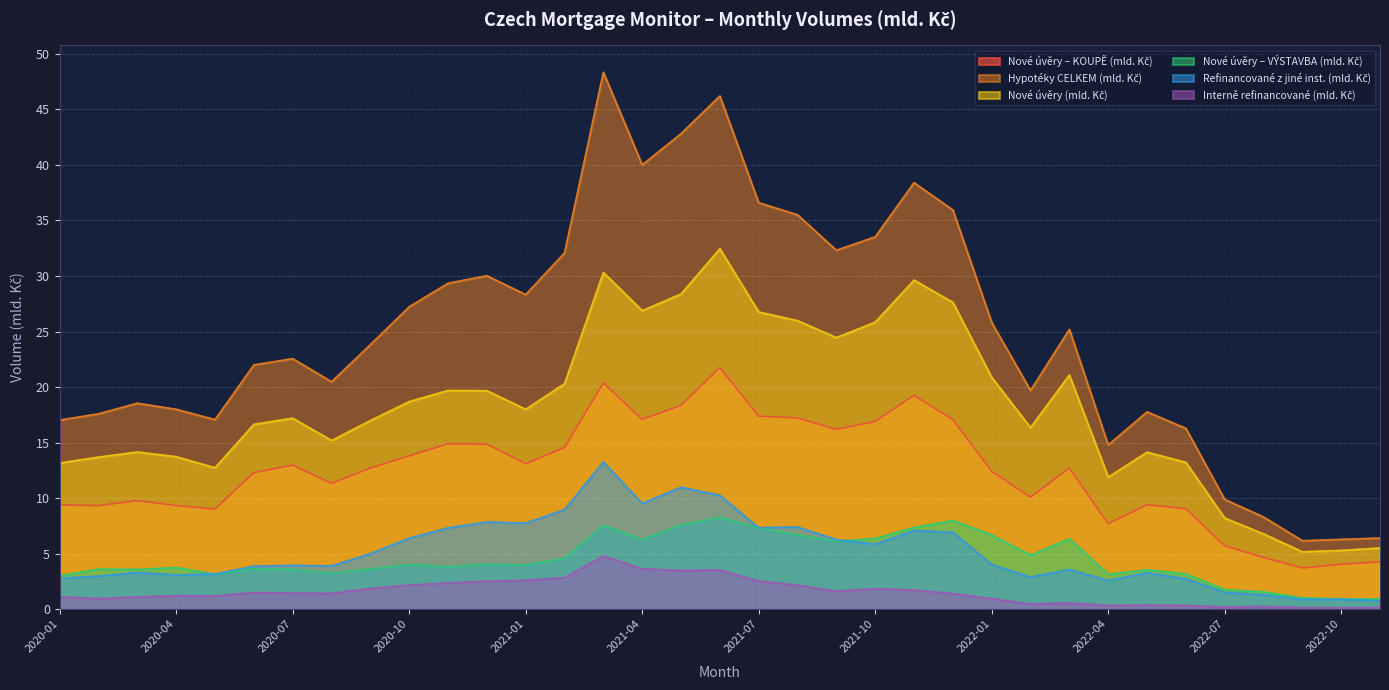

Which series has the largest range (max minus min)?

Hypotéky CELKEM (mld. Kč)